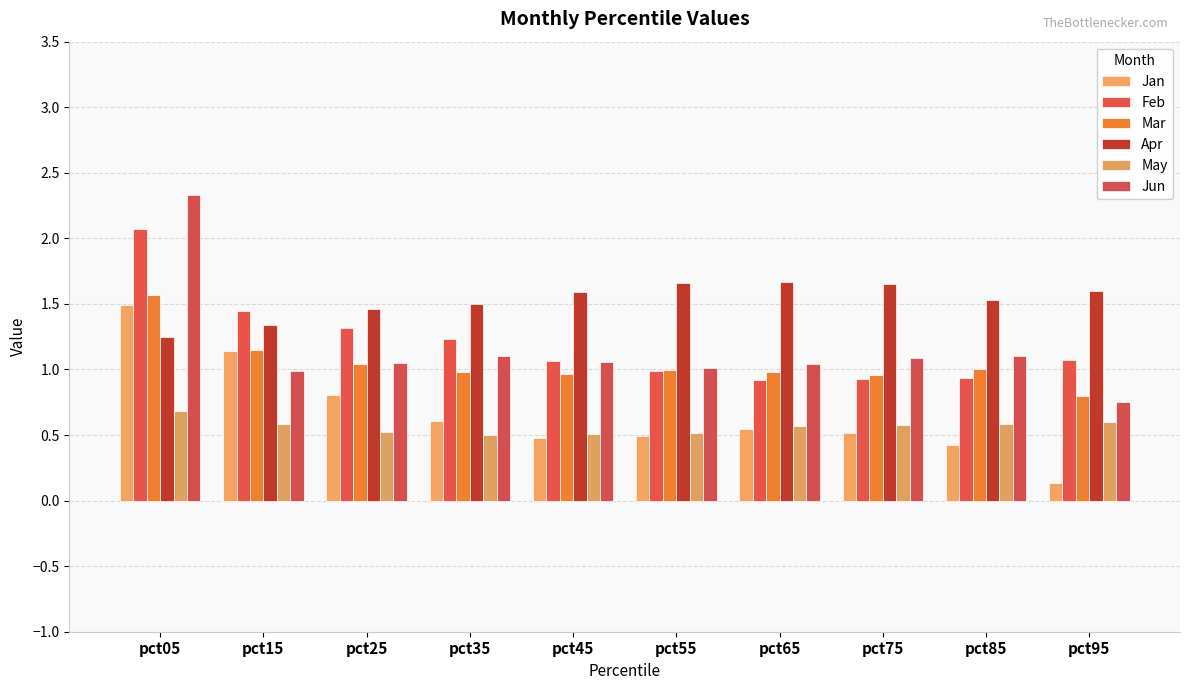

Rank the series by their maximum value, from lowest to highest.

May, Jan, Mar, Apr, Feb, Jun